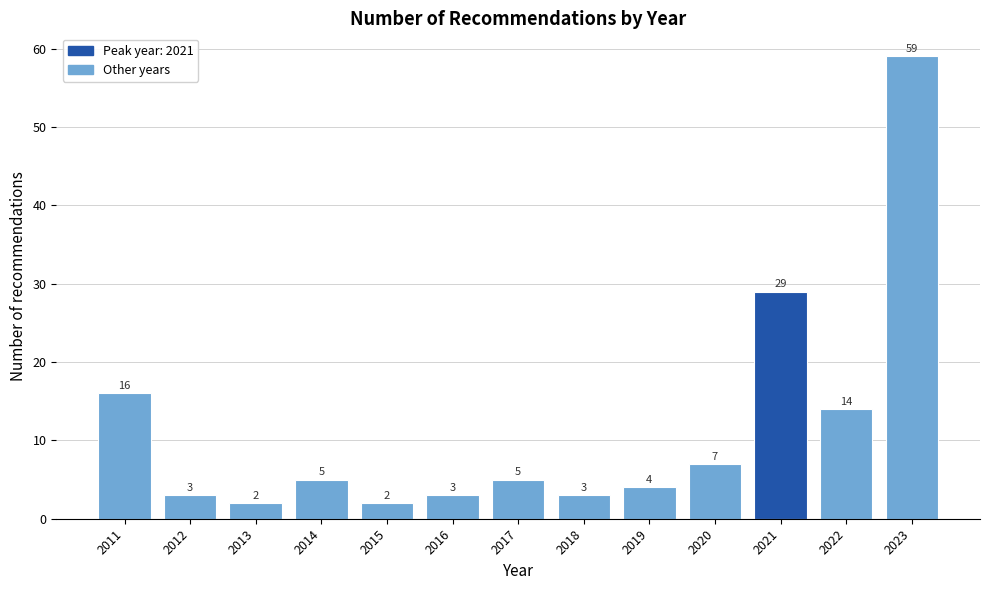

Reading right to left, extract all data points from this chart.

59	14	29	7	4	3	5	3	2	5	2	3	16